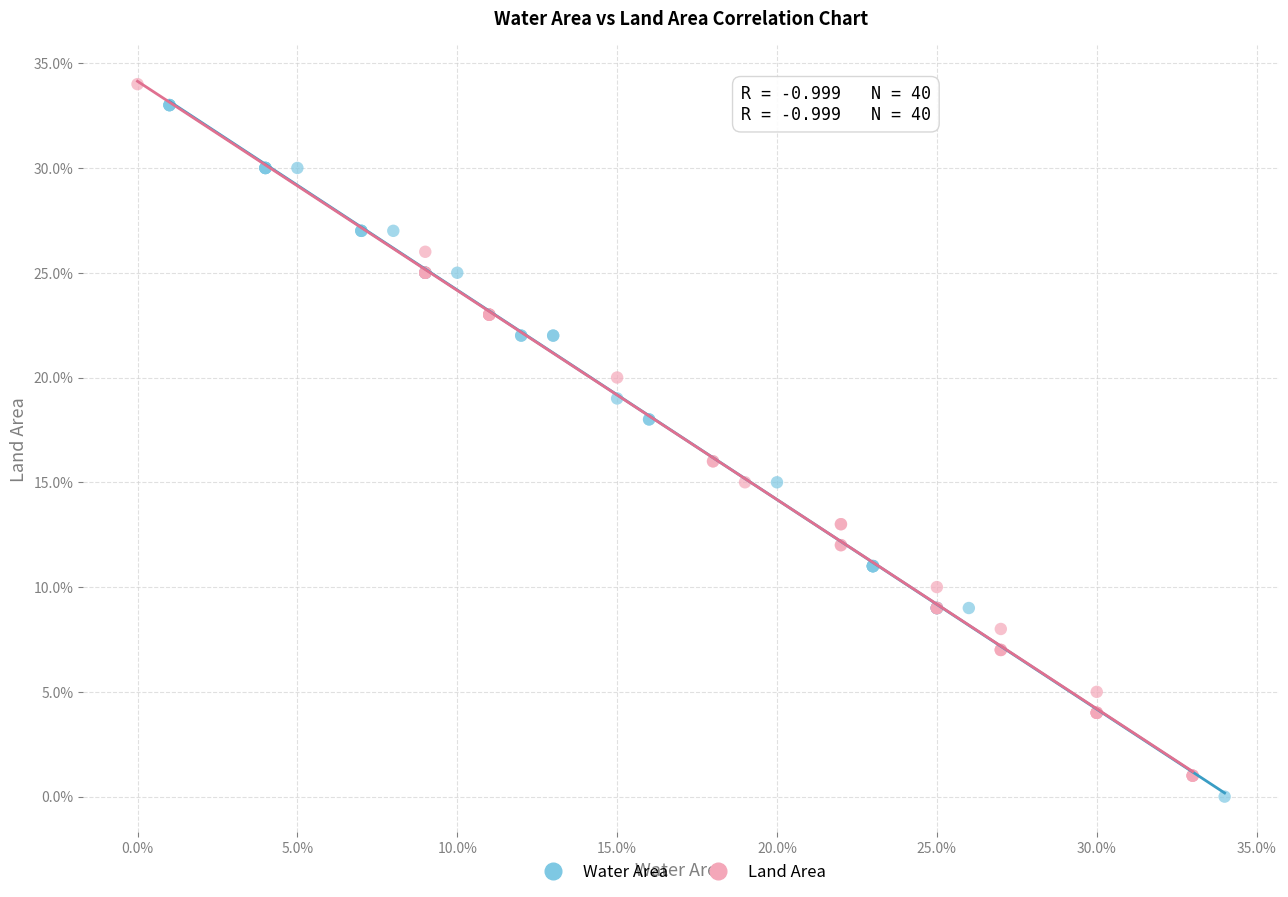

What are all the series names shown in the legend?

Water Area, Land Area